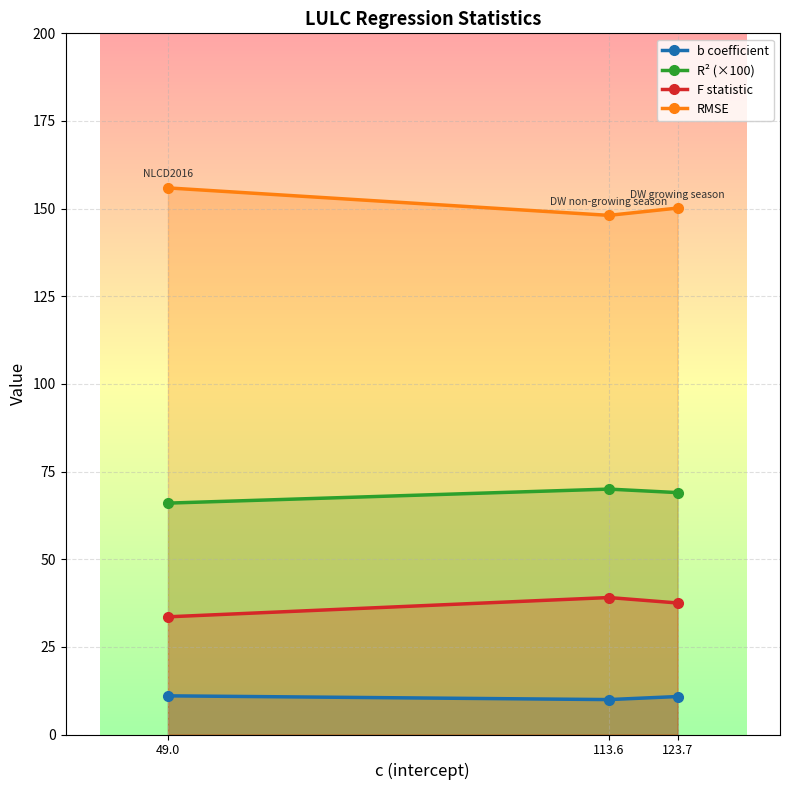

Which category has the lowest value across all series?

113.6